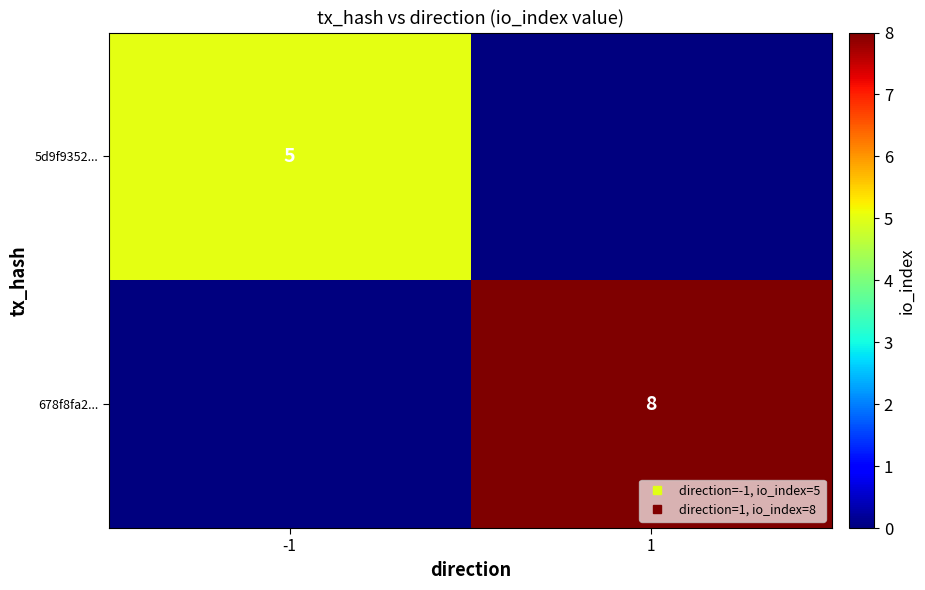

Between -1 and 1, which is larger?

-1